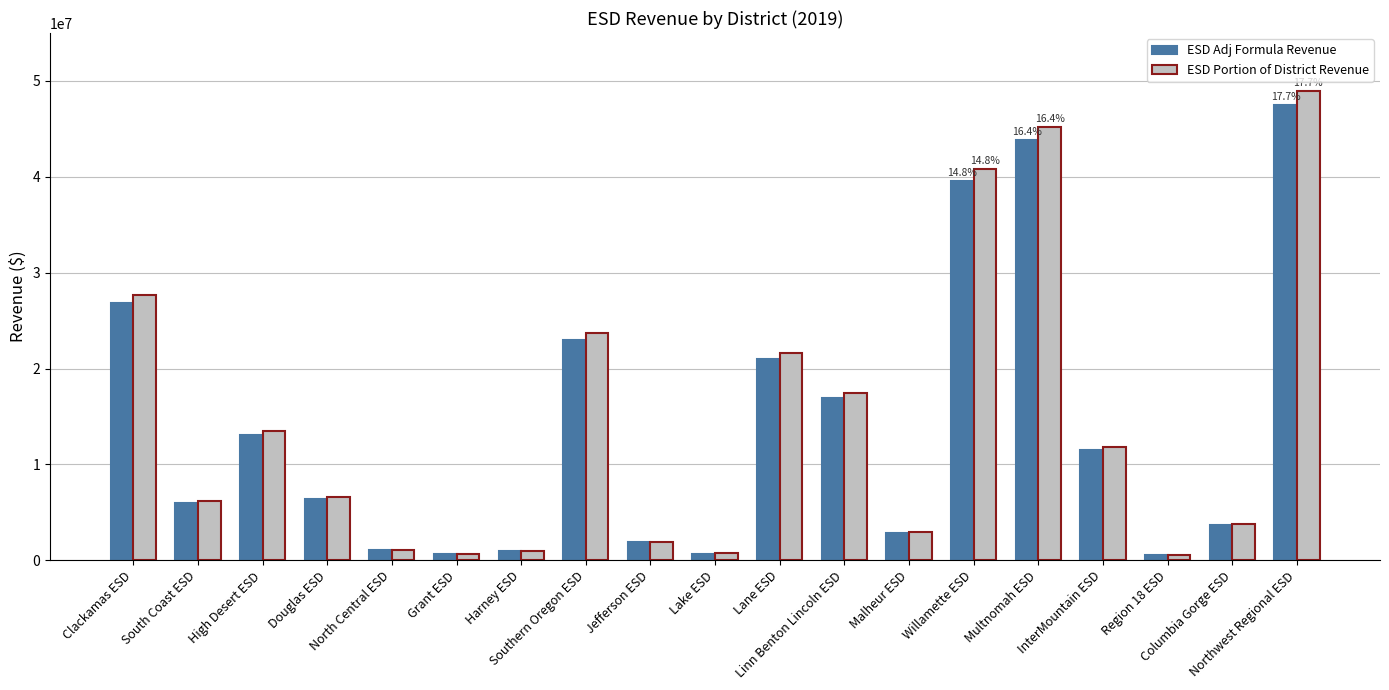

What is the greatest value displayed?

48982922.6